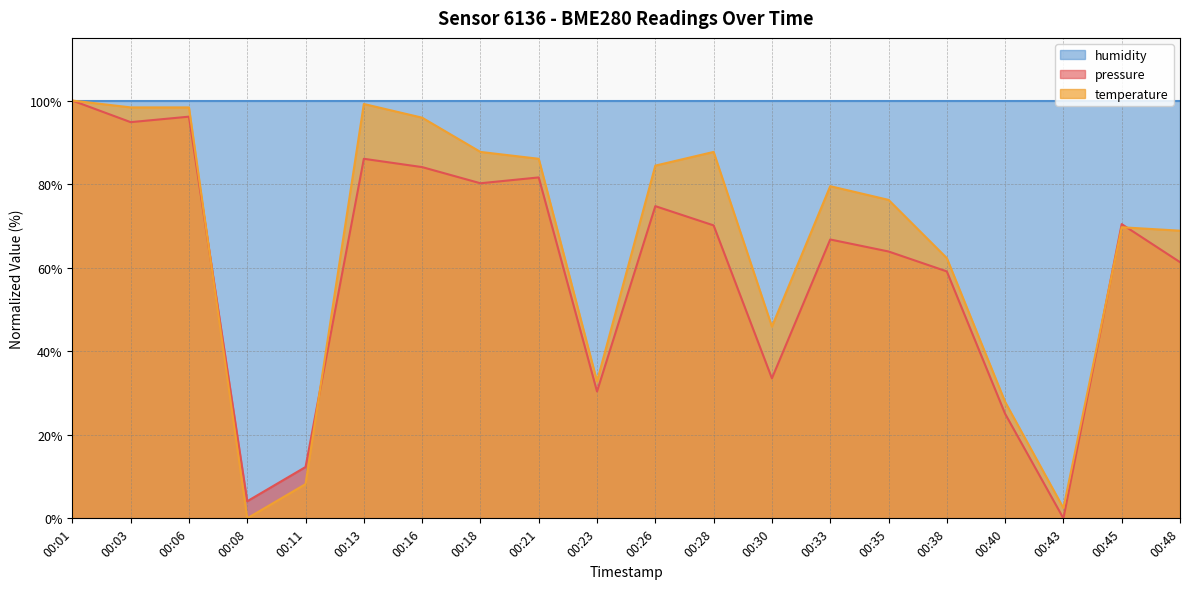

The value of temperature at 00:16 is 65.1. True or false?

False